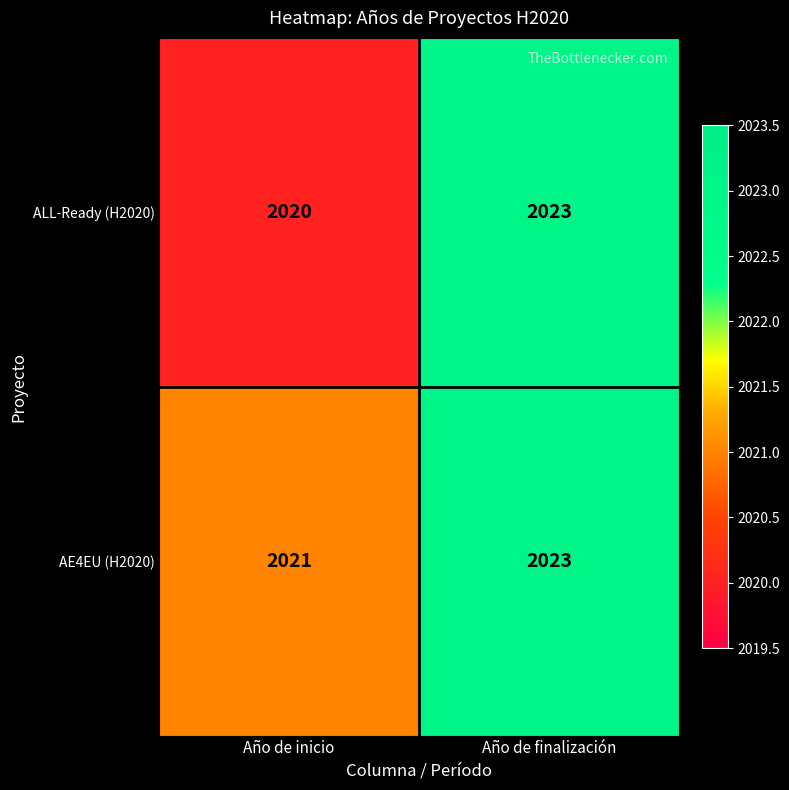

What is the total value across all series at Año de inicio?

4041